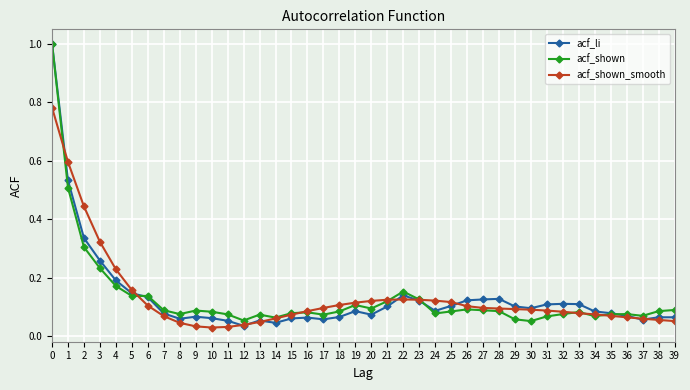

Which category has the lowest value in the acf_li series?

12